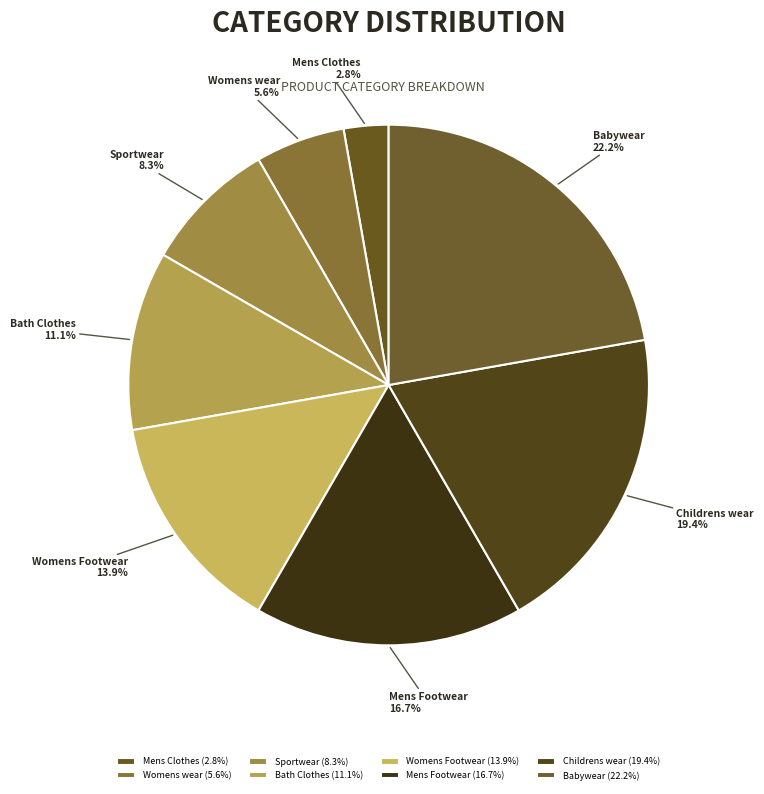

Which has a higher value, Babywear or Childrens wear?

Babywear